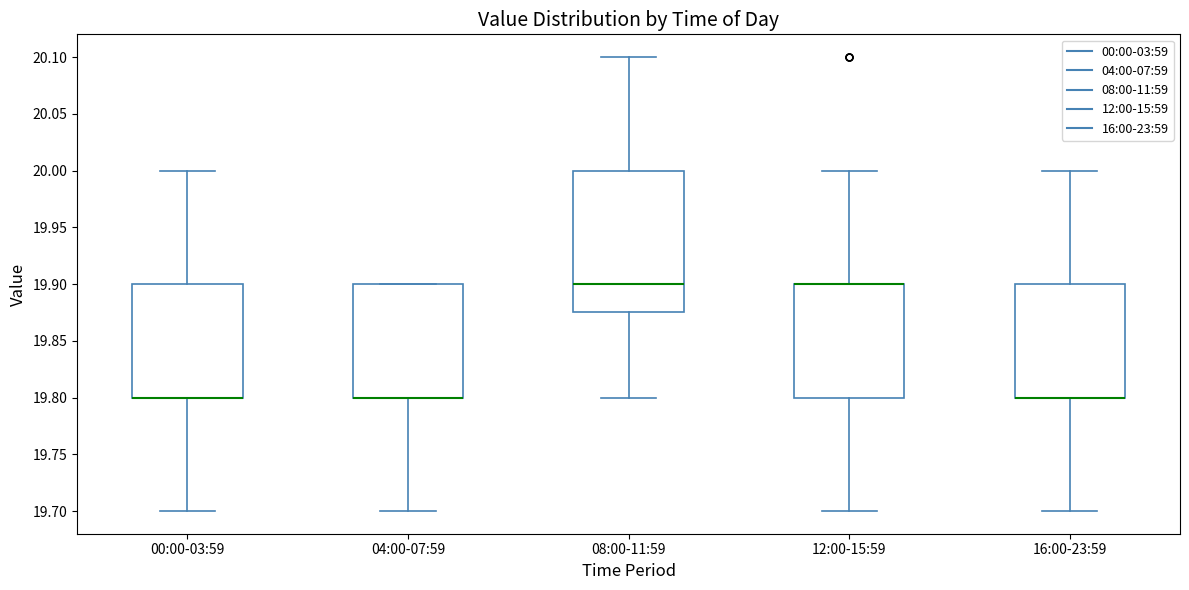

Comparing the boxes themselves (not the whiskers), which one is the tallest?

08:00-11:59